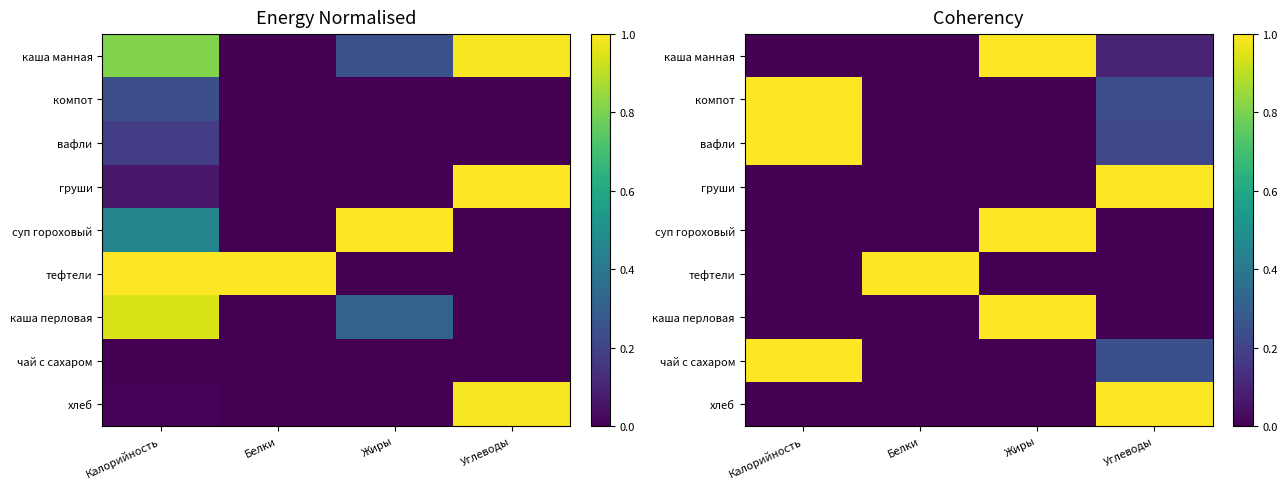

What is the total value across all series at Жиры?

3.0